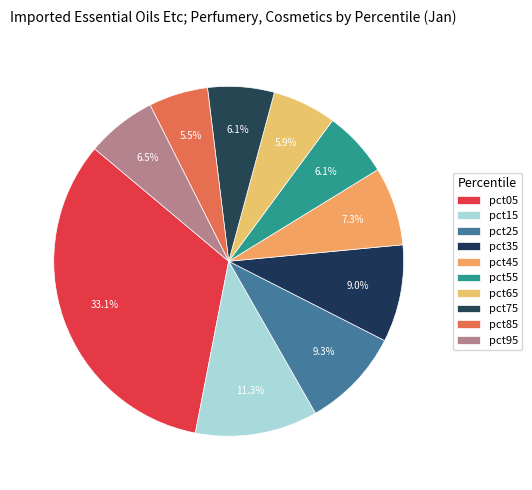

To the nearest percent, what is the average slice percentage?

10%